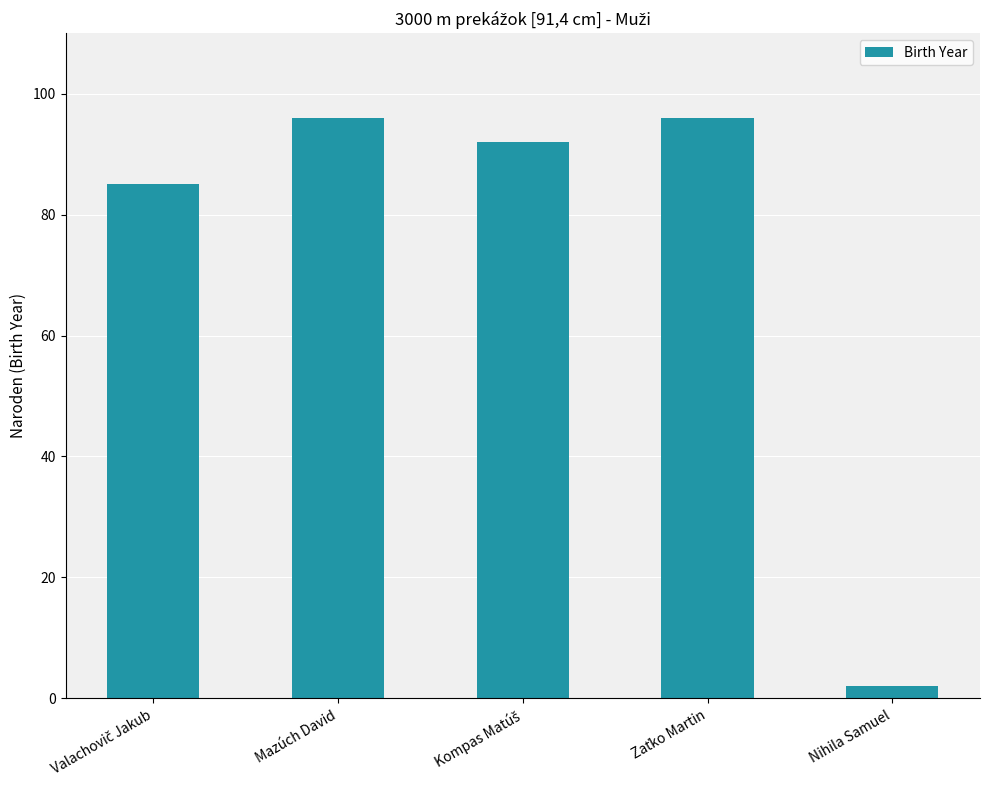

What value does the data have at Mazúch David?

96